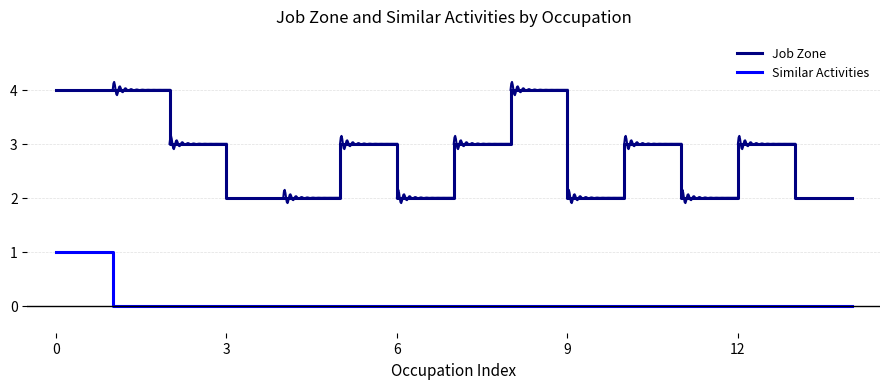

How many Similar Activities values are between 0 and 1?

15